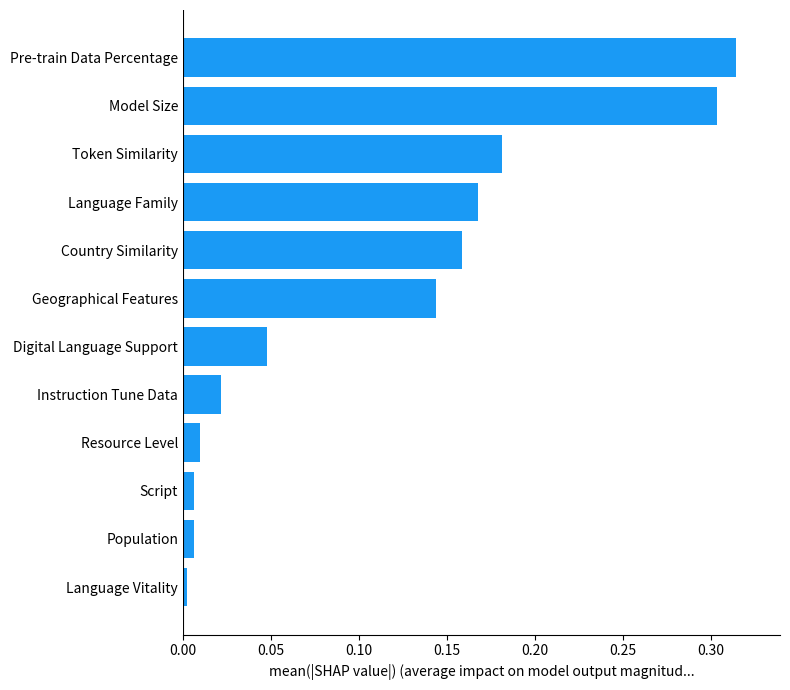

What is the change in value from Language Family to Pre-train Data Percentage?

+0.1